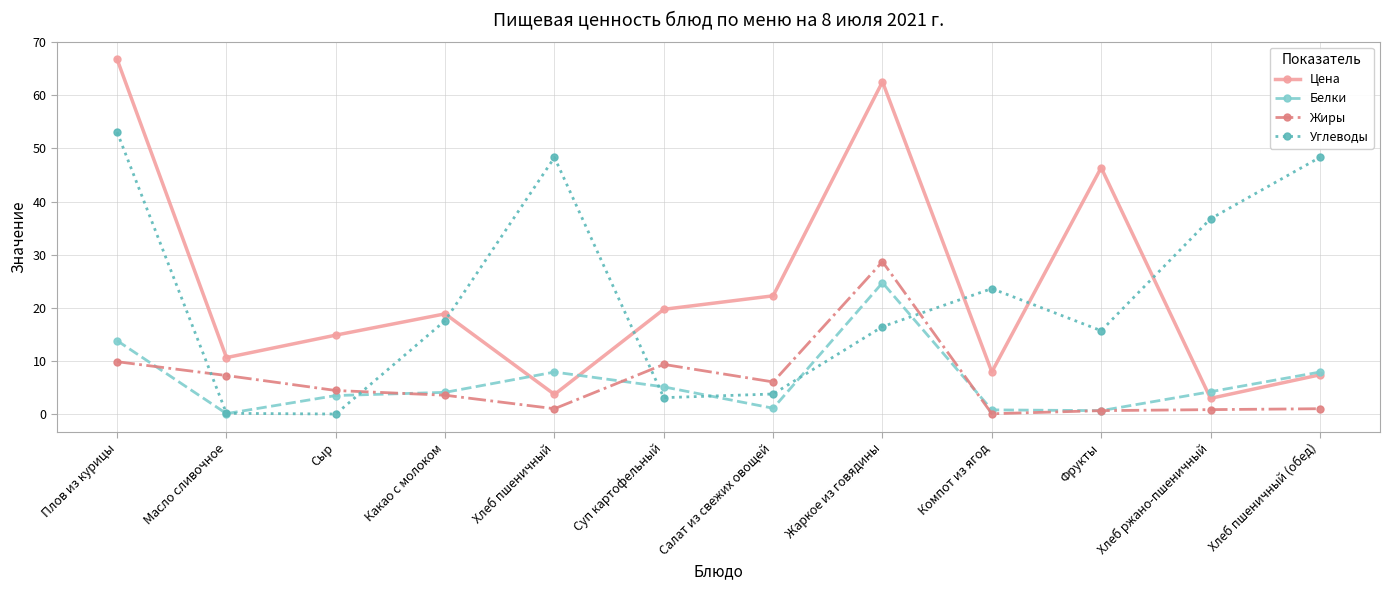

At which label is Белки closest to 12?

Плов из курицы